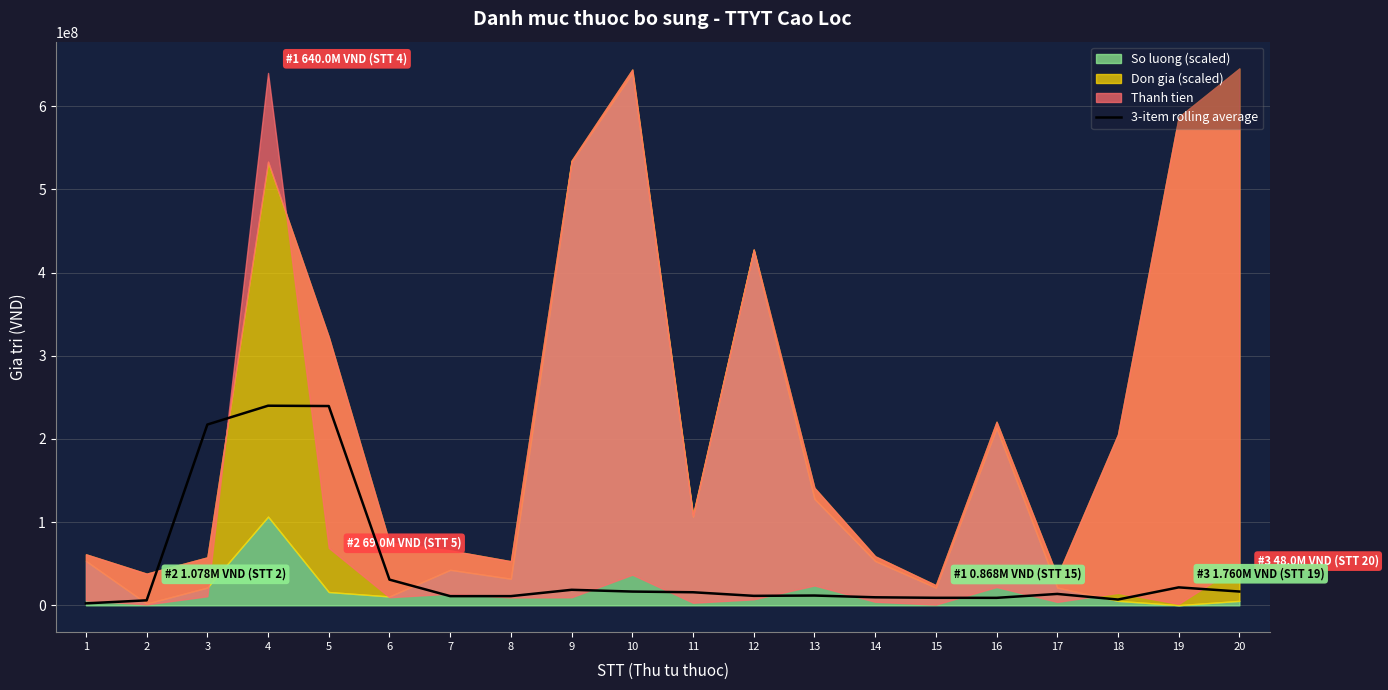

List the labels in order of value, largest first.

4, 5, 3, 6, 19, 9, 20, 10, 11, 17, 13, 12, 7, 8, 14, 15, 16, 18, 2, 1